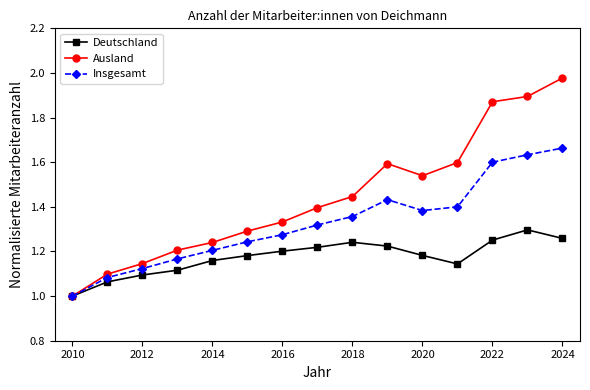

How many series are shown in this chart?

3